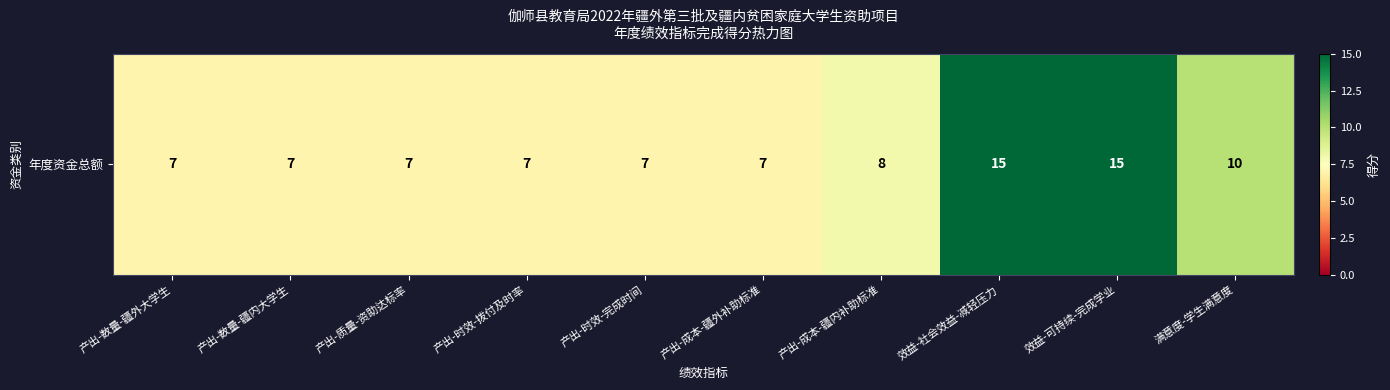

Where is the data nearest to the value 11?

满意度-学生满意度